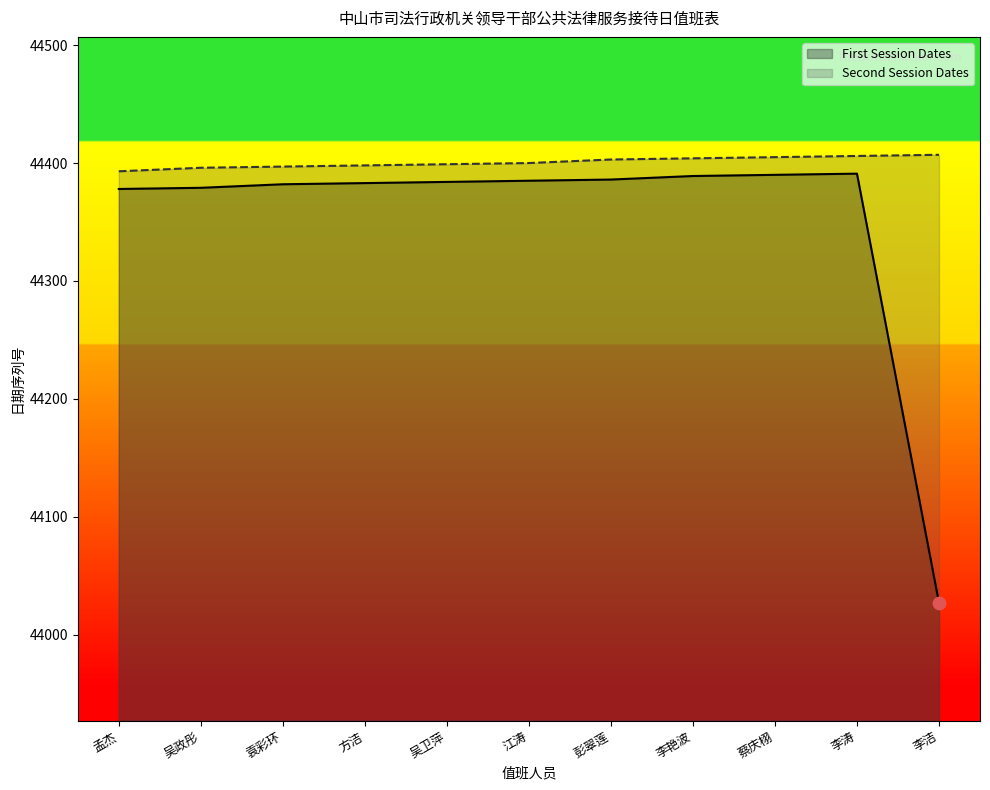

Is the value of Second Session Dates at 孟杰 greater than the value of First Session Dates at 彭翠莲?

Yes